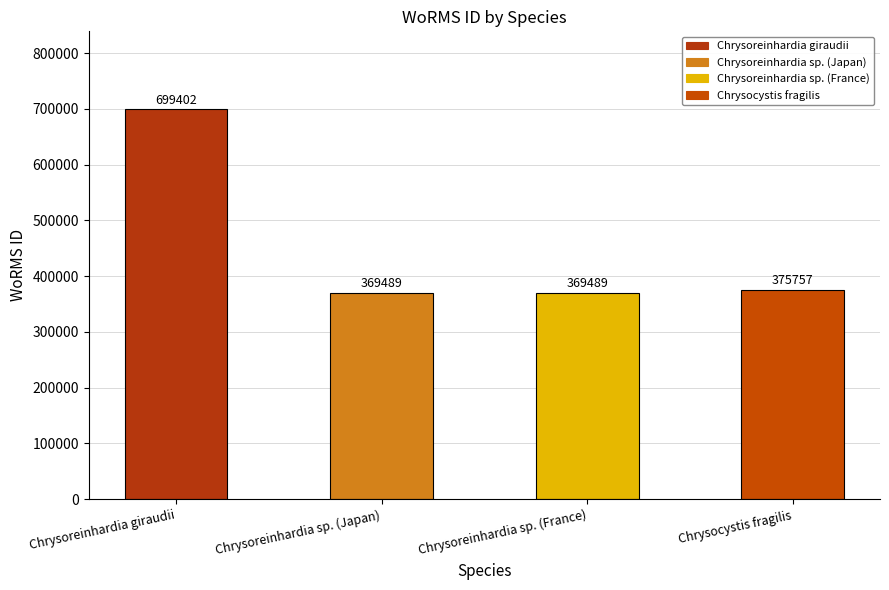

What is the value of the 1st bar from the left?

699402